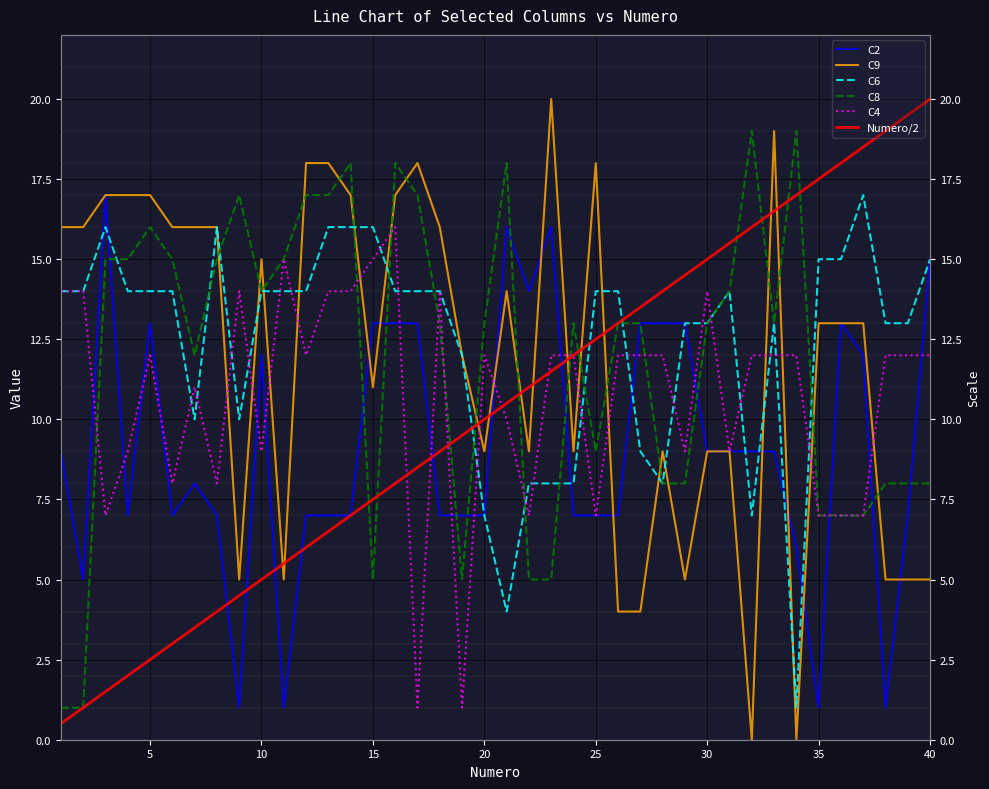

True or false: Numero/2 has a value of 15.8 at 23.

False